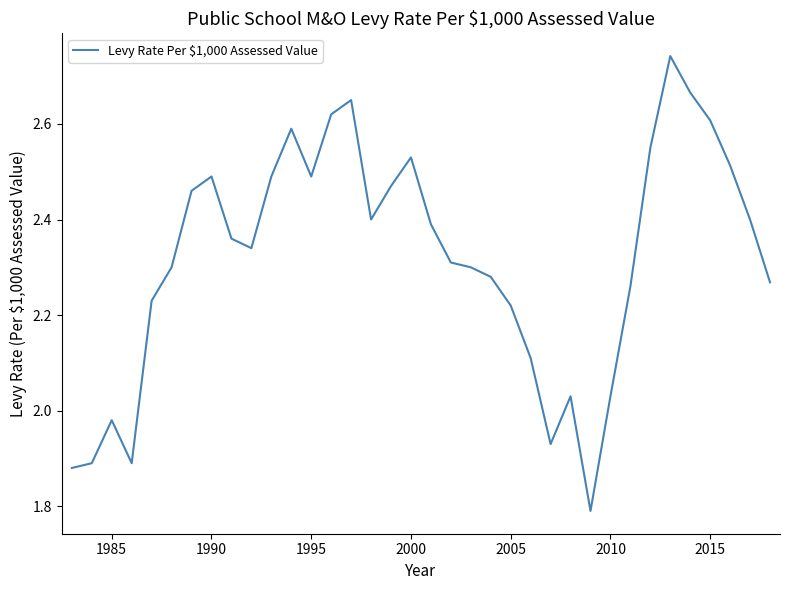

What is the smallest value displayed?

1.8